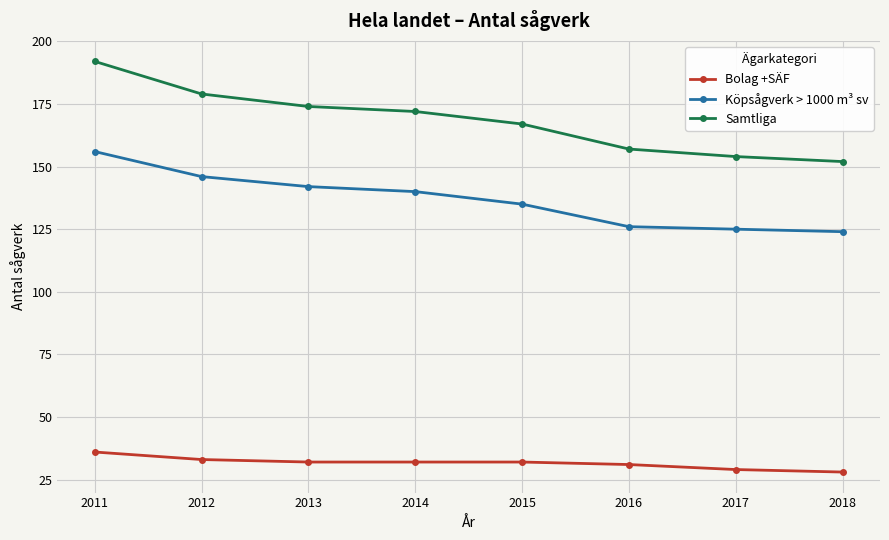

At how many categories does at least one series exceed 68?

8